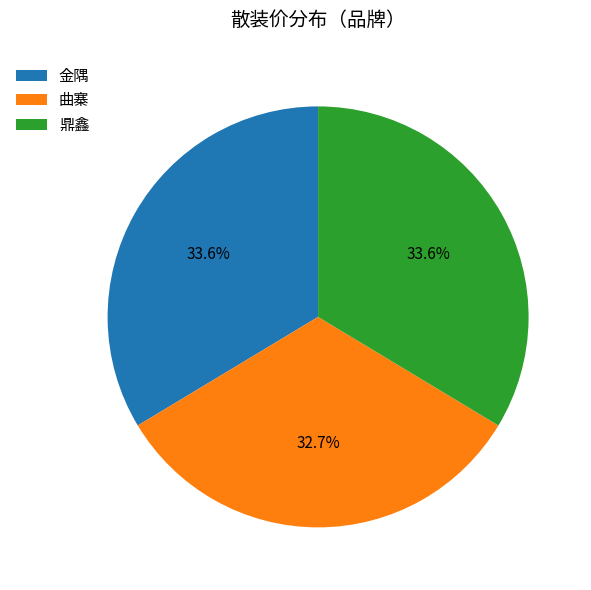

Is it true that 曲寨 is 33% of the pie?

True